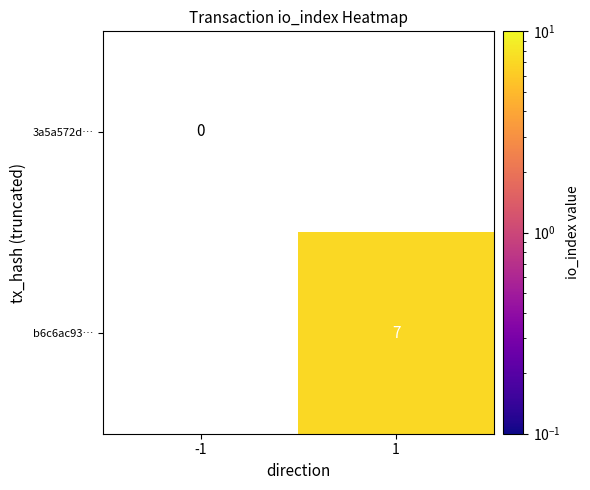

True or false: b6c6ac93… has a value of 7 at 1.

True